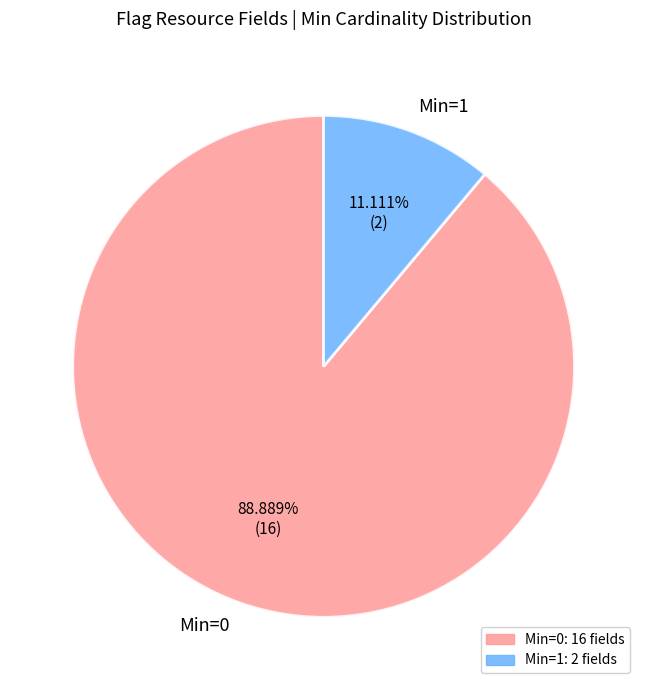

To the nearest percent, what is the difference between the largest and smallest slice percentages?

78%